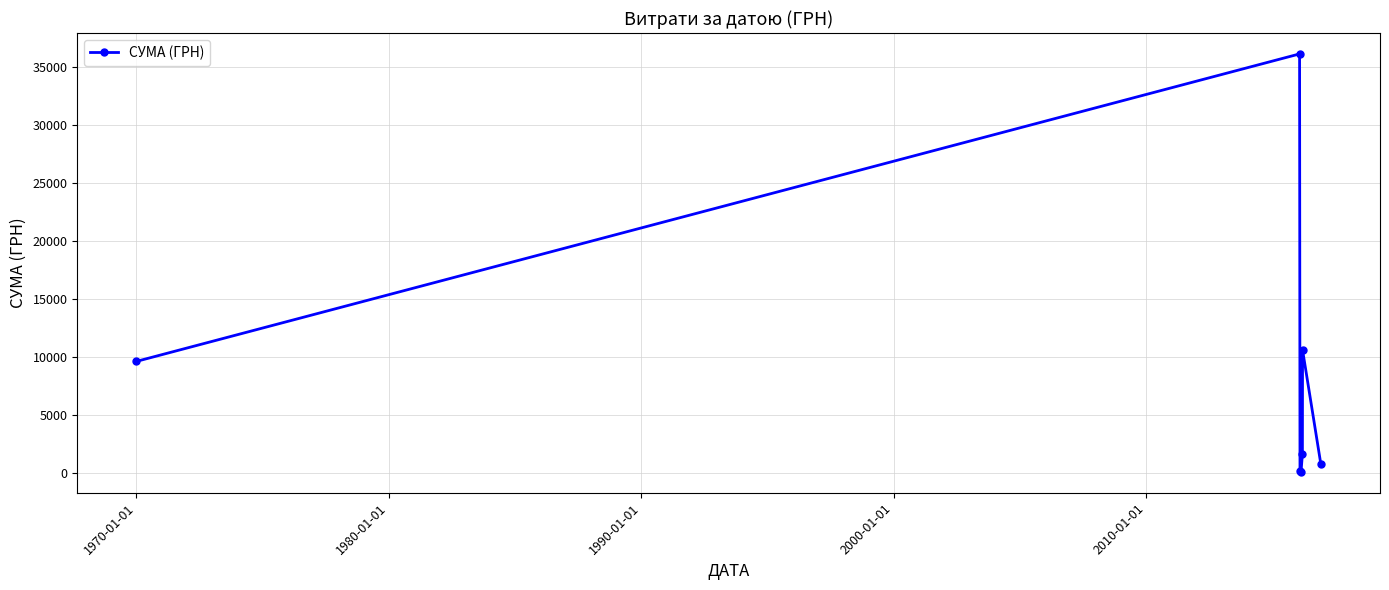

What is the average value?

8432.1